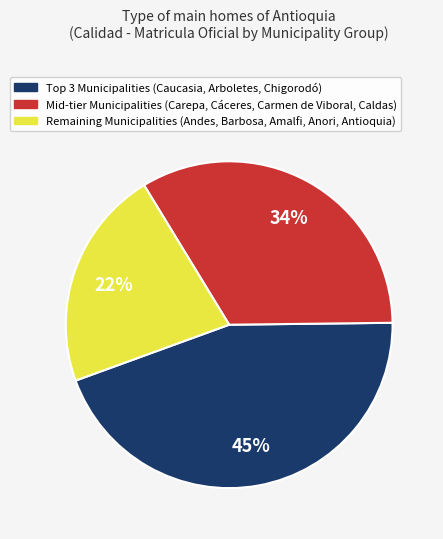

To the nearest percent, what is the average slice percentage?

33%